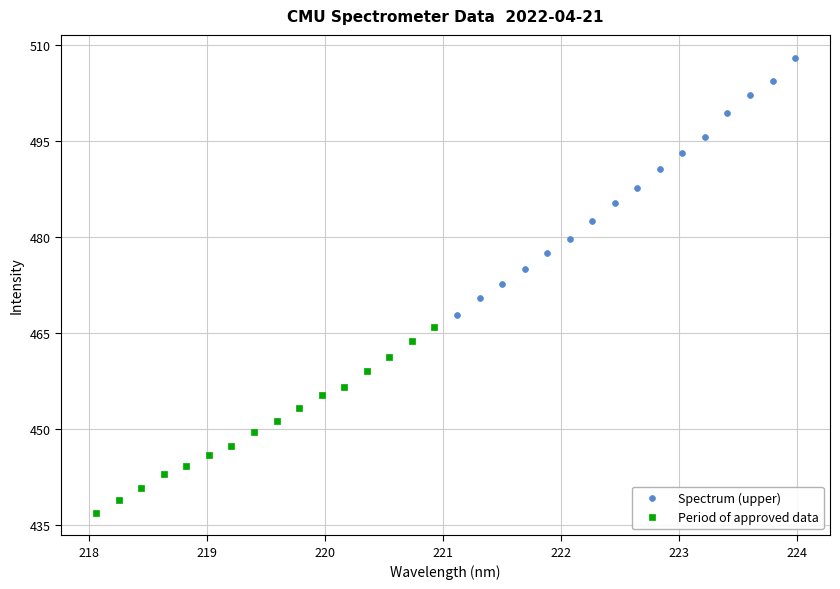

Which series contains the highest Y value?

Spectrum (upper)